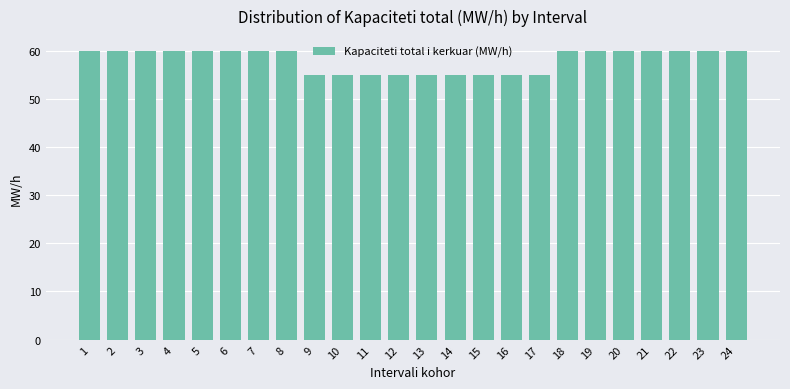

Reading left to right, transcribe all the data shown in this chart.

1=60	2=60	3=60	4=60	5=60	6=60	7=60	8=60	9=55	10=55	11=55	12=55	13=55	14=55	15=55	16=55	17=55	18=60	19=60	20=60	21=60	22=60	23=60	24=60